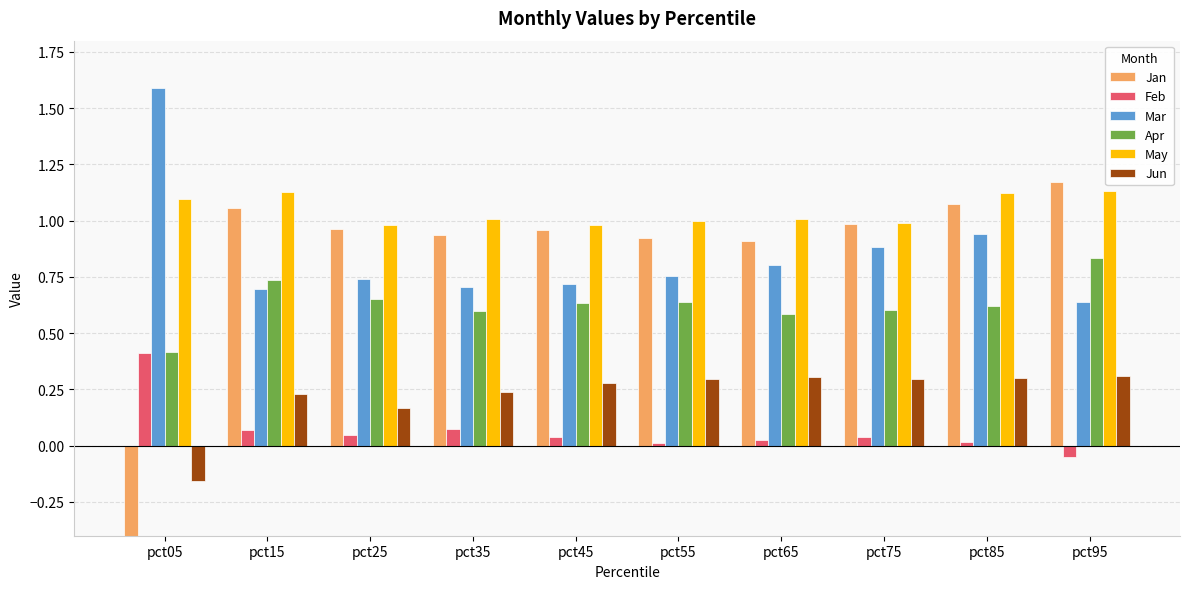

What is the value of the Jun bar at the 9th from the left?

0.3